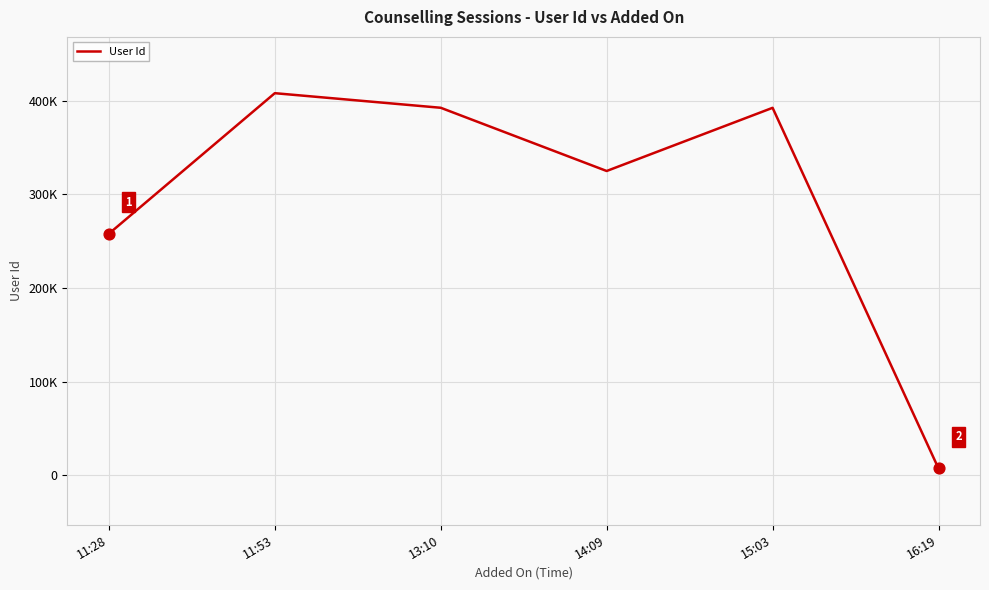

What is the change in value from 11:28 to 15:03?

+134535